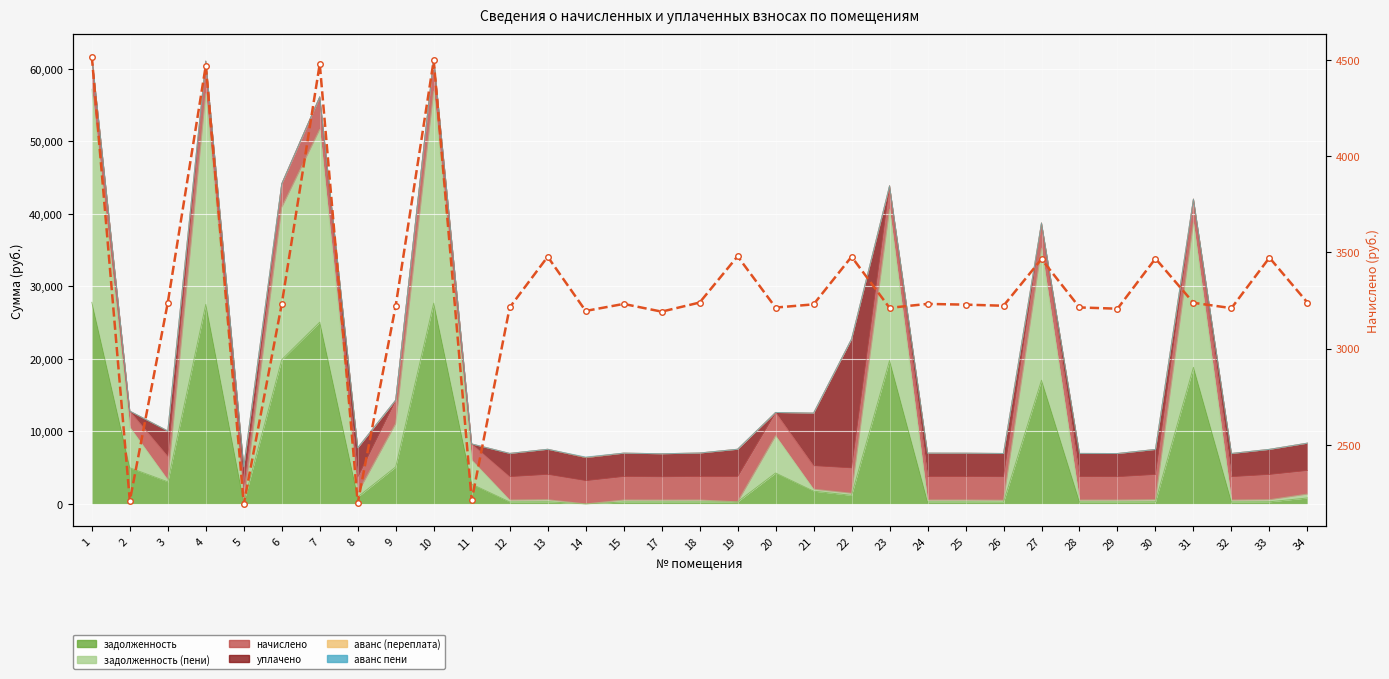

What is the change in value from 15 to 19?

+247.6